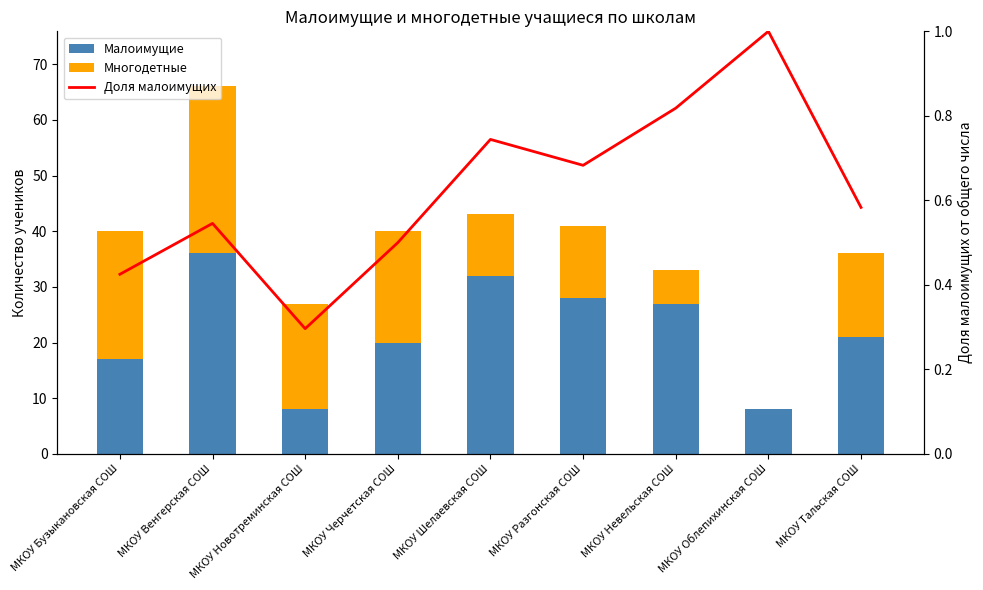

Reading left to right, what are all the values shown in this chart?

Малоимущие: МКОУ Бузыкановская СОШ=17.0	МКОУ Венгерская СОШ=36.0	МКОУ Новотреминская СОШ=8.0	МКОУ Черчетская СОШ=20.0	МКОУ Шелаевская СОШ=32.0	МКОУ Разгонская СОШ=28.0	МКОУ Невельская СОШ=27.0	МКОУ Облепихинская СОШ=8.0	МКОУ Тальская СОШ=21.0
Многодетные: МКОУ Бузыкановская СОШ=23.0	МКОУ Венгерская СОШ=30.0	МКОУ Новотреминская СОШ=19.0	МКОУ Черчетская СОШ=20.0	МКОУ Шелаевская СОШ=11.0	МКОУ Разгонская СОШ=13.0	МКОУ Невельская СОШ=6.0	МКОУ Облепихинская СОШ=0.0	МКОУ Тальская СОШ=15.0
Доля малоимущих: МКОУ Бузыкановская СОШ=0.4	МКОУ Венгерская СОШ=0.5	МКОУ Новотреминская СОШ=0.3	МКОУ Черчетская СОШ=0.5	МКОУ Шелаевская СОШ=0.7	МКОУ Разгонская СОШ=0.7	МКОУ Невельская СОШ=0.8	МКОУ Облепихинская СОШ=1.0	МКОУ Тальская СОШ=0.6